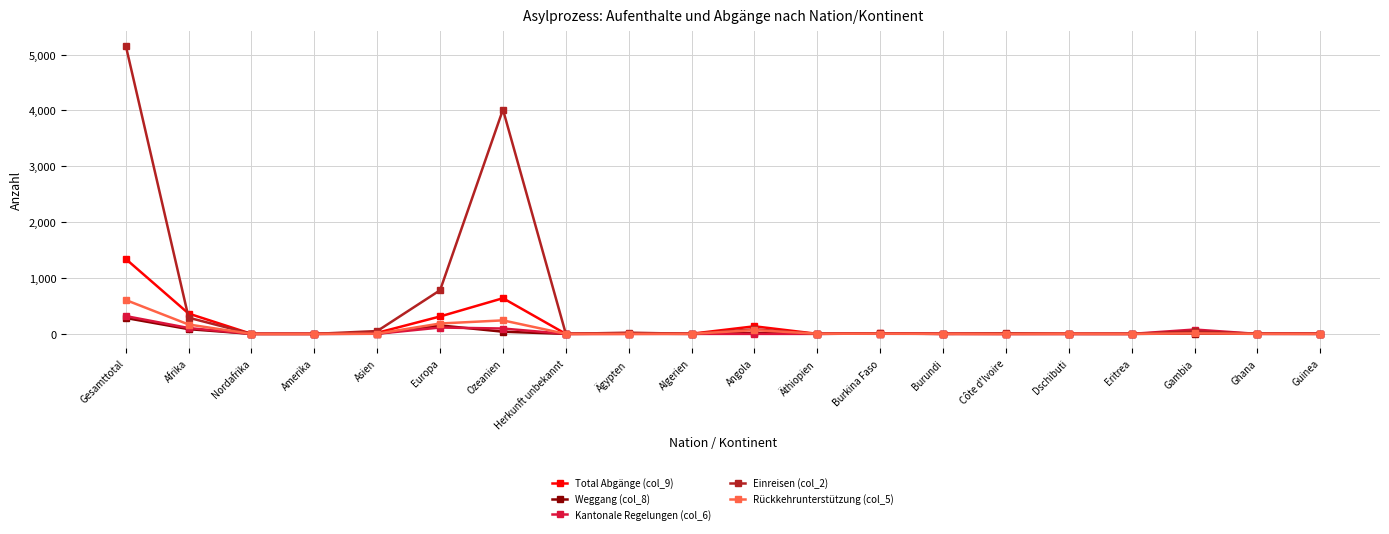

What are all the series names shown in the legend?

Total Abgänge (col_9), Weggang (col_8), Kantonale Regelungen (col_6), Einreisen (col_2), Rückkehrunterstützung (col_5)